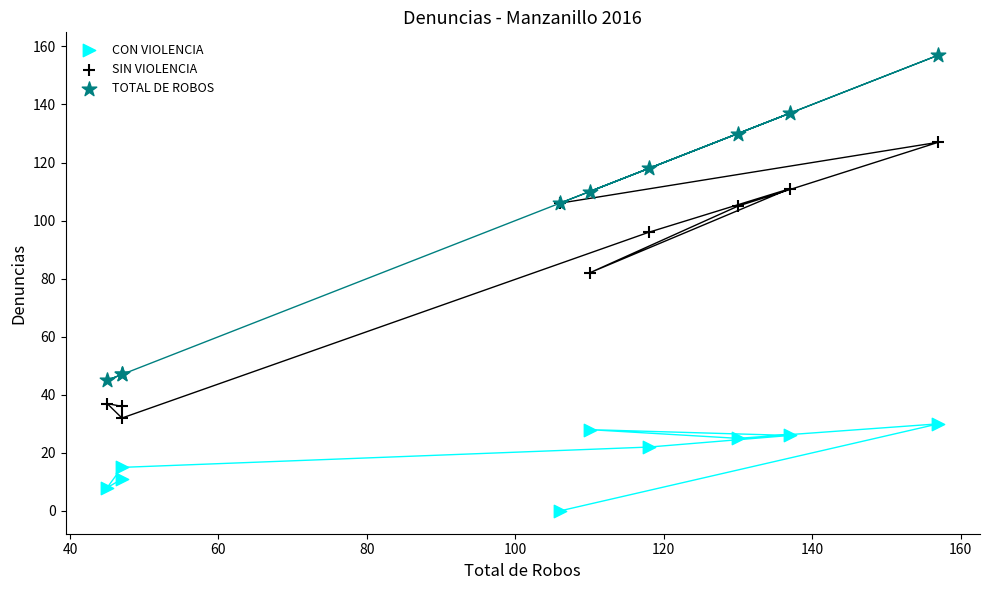

What are all the series names shown in the legend?

CON VIOLENCIA, SIN VIOLENCIA, TOTAL DE ROBOS